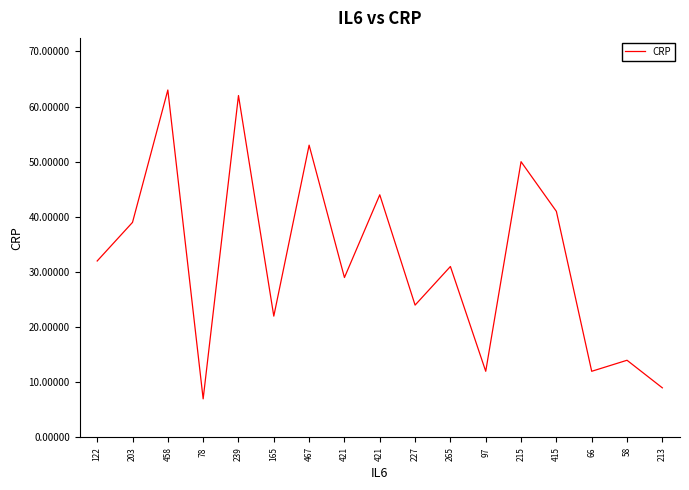

Does the chart display data point markers on the line(s)?

No